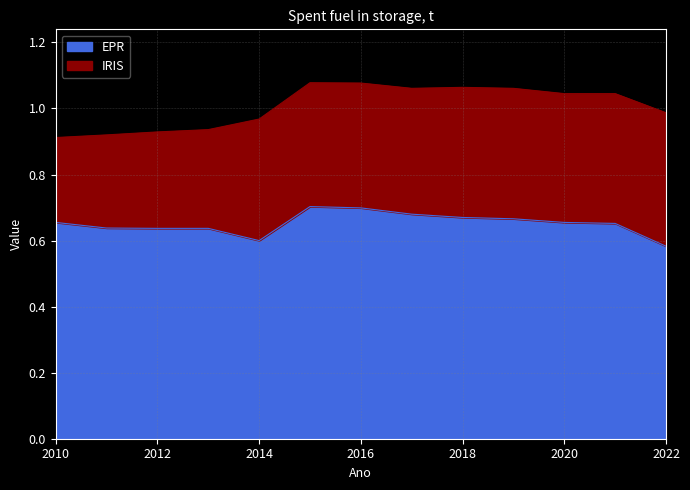

Between 2019 and 2016, which is larger?

2016